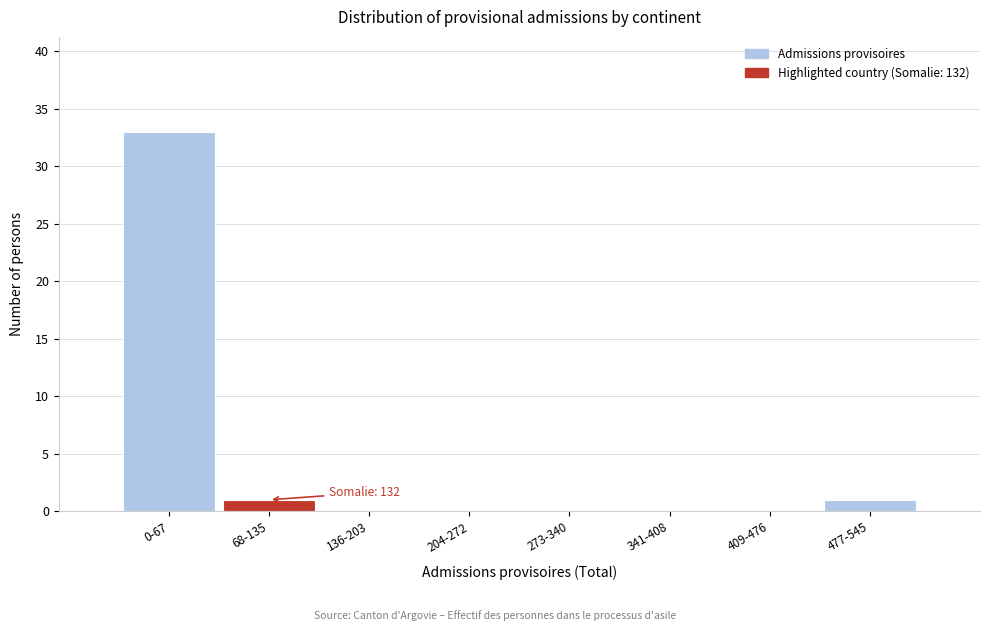

Reading right to left, extract all data points from this chart.

477-545=1	409-476=0	341-408=0	273-340=0	204-272=0	136-203=0	68-135=1	0-67=33